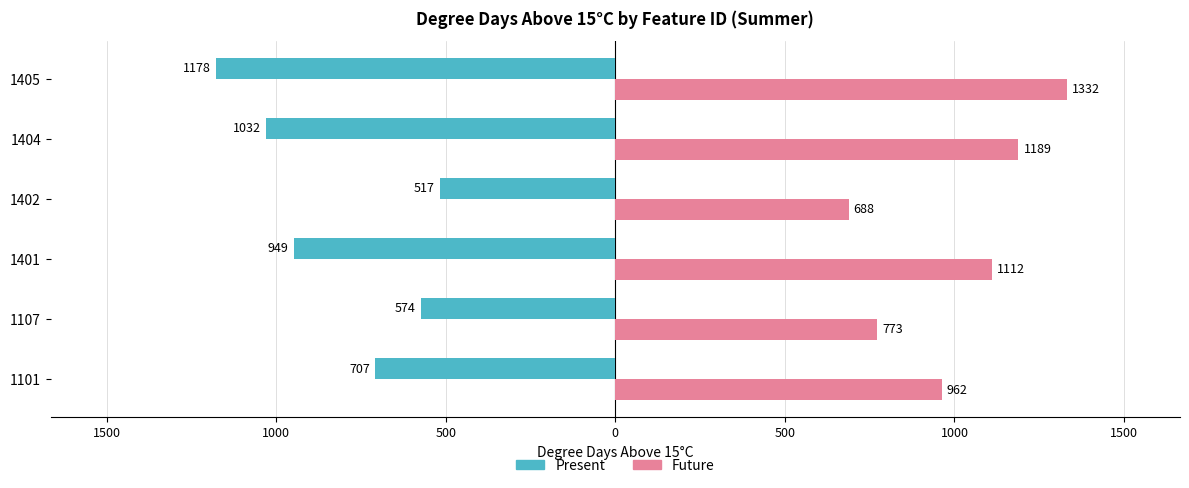

Which series has the largest total across all categories?

Future